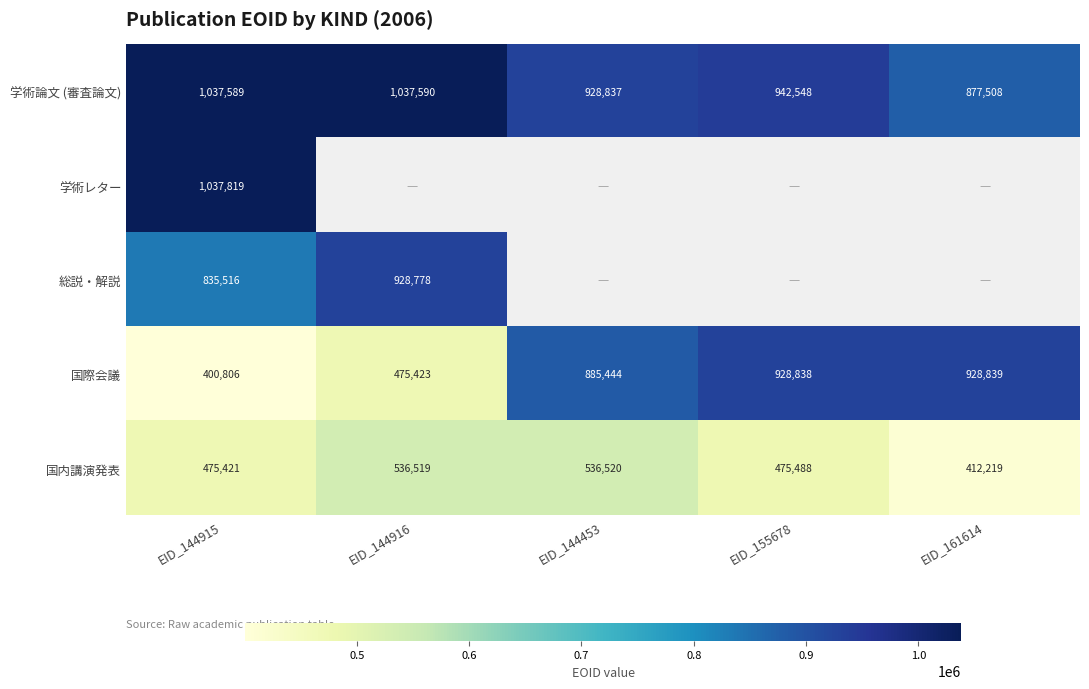

What is the average value of the 学術論文 (審査論文) series?

964814